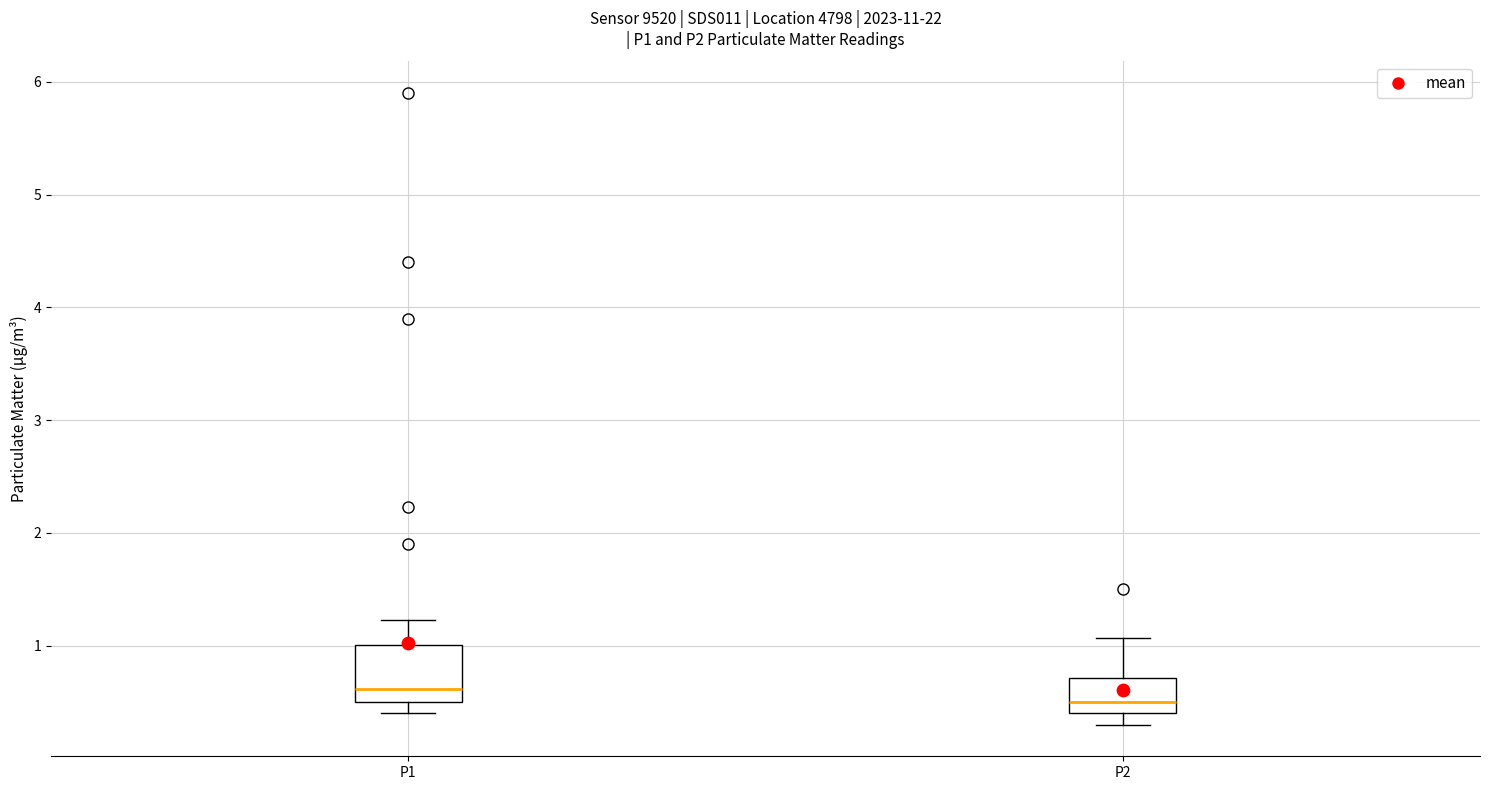

Where does the median line of the box for P2 sit on the y-axis? The values are not printed on the chart, so give them approximately, as read against the axis.

0.5